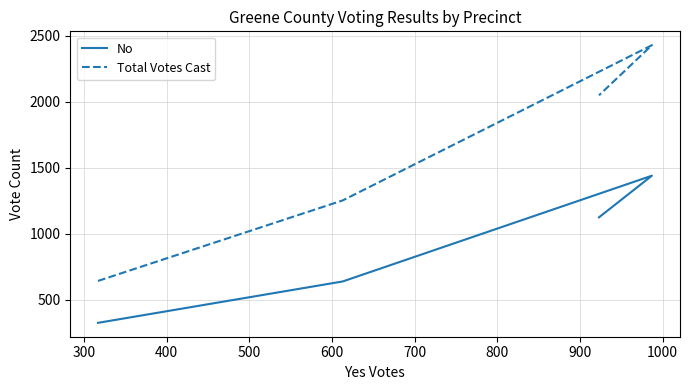

What are all the series names shown in the legend?

No, Total Votes Cast